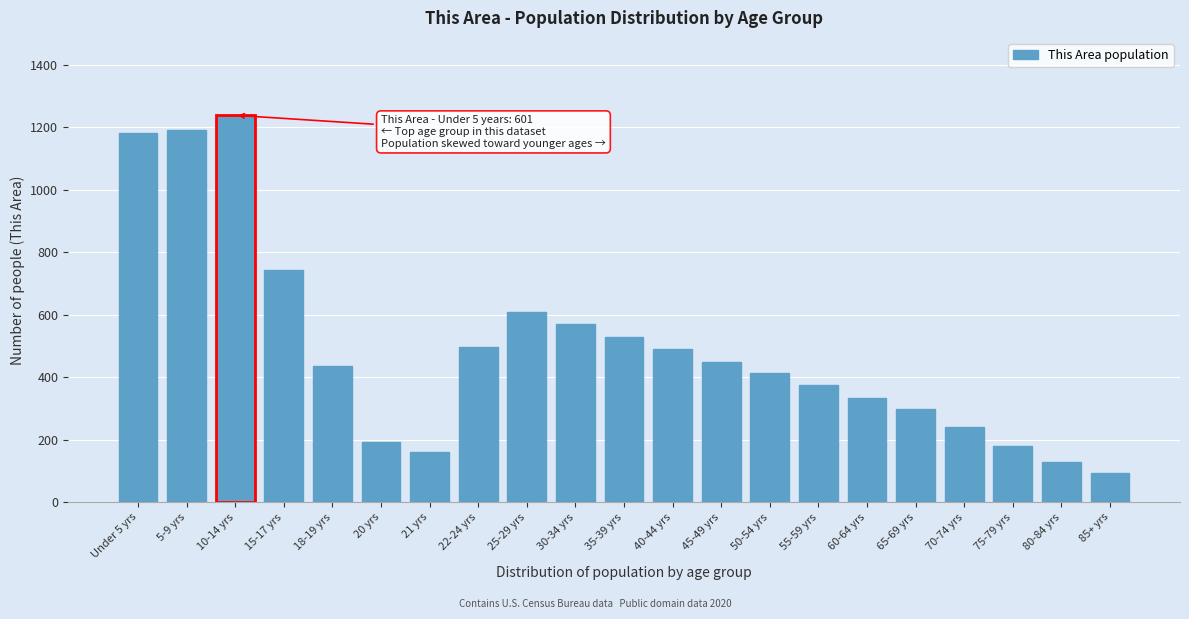

Reading left to right, list all the values displayed in this chart.

Under 5 yrs=1181	5-9 yrs=1191	10-14 yrs=1239	15-17 yrs=743	18-19 yrs=436	20 yrs=194	21 yrs=160	22-24 yrs=496	25-29 yrs=610	30-34 yrs=570	35-39 yrs=530	40-44 yrs=490	45-49 yrs=450	50-54 yrs=415	55-59 yrs=375	60-64 yrs=335	65-69 yrs=298	70-74 yrs=240	75-79 yrs=180	80-84 yrs=130	85+ yrs=95